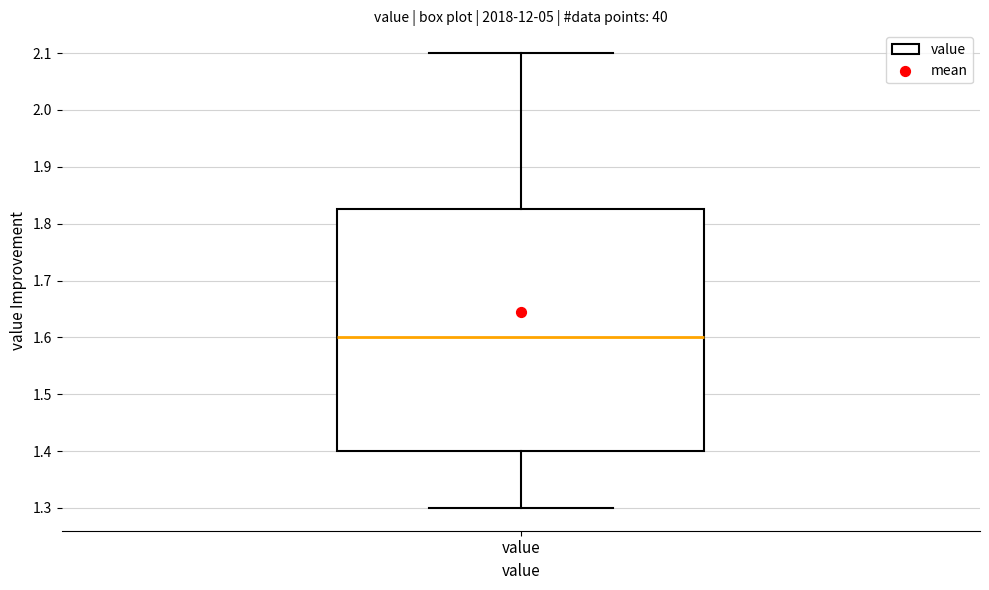

Transcribe this box plot: give where the median line is, the range the box spans, and where the two whiskers end, as read against the y-axis. The values are not printed on the chart, so give them approximately, as read against the axis.

median 1.60, box 1.40 to 1.83, whiskers 1.30 to 2.10